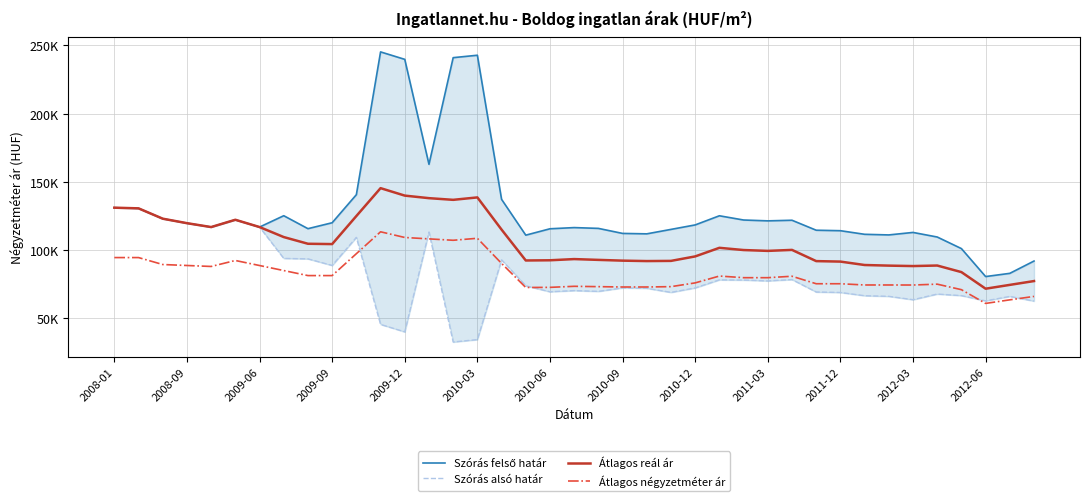

What is the difference between the maximum and minimum values in the Átlagos négyzetméter ár series?

52491